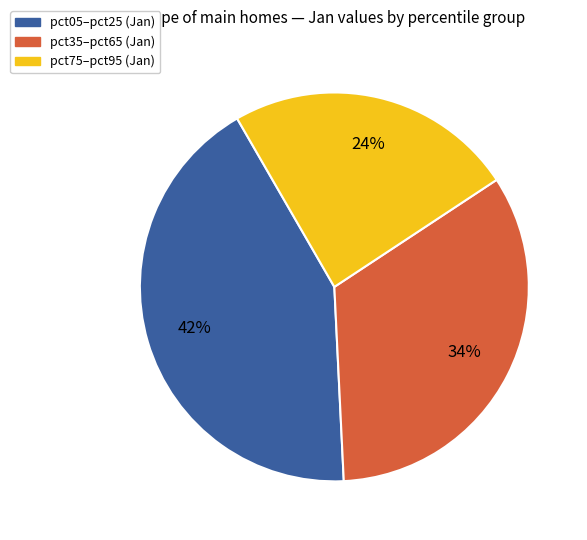

Does any single category account for the majority?

No